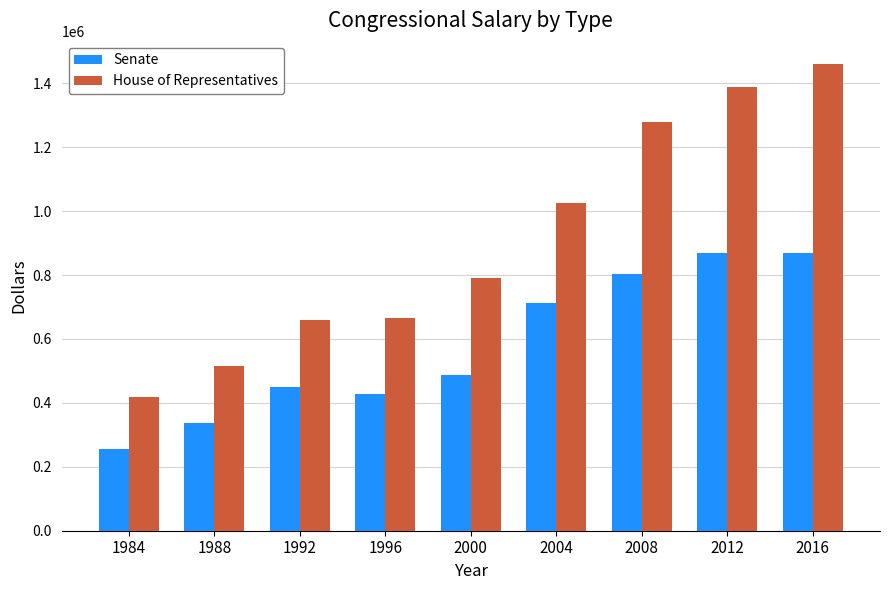

What is the total value across all series at 1996?

1093350